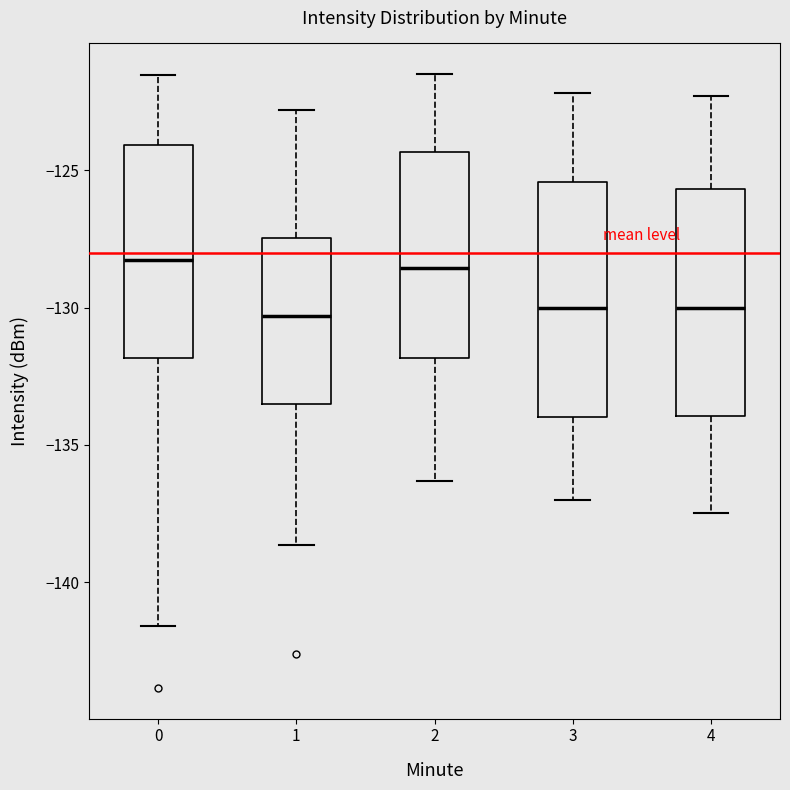

Where does the lower whisker of the box at x = 0 end on the y-axis? The values are not printed on the chart, so give them approximately, as read against the axis.

-141.5